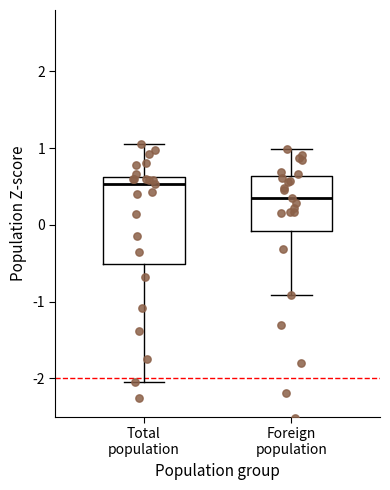

Where is the lower edge of the box for Foreign population on the y-axis? The values are not printed on the chart, so give them approximately, as read against the axis.

-0.1